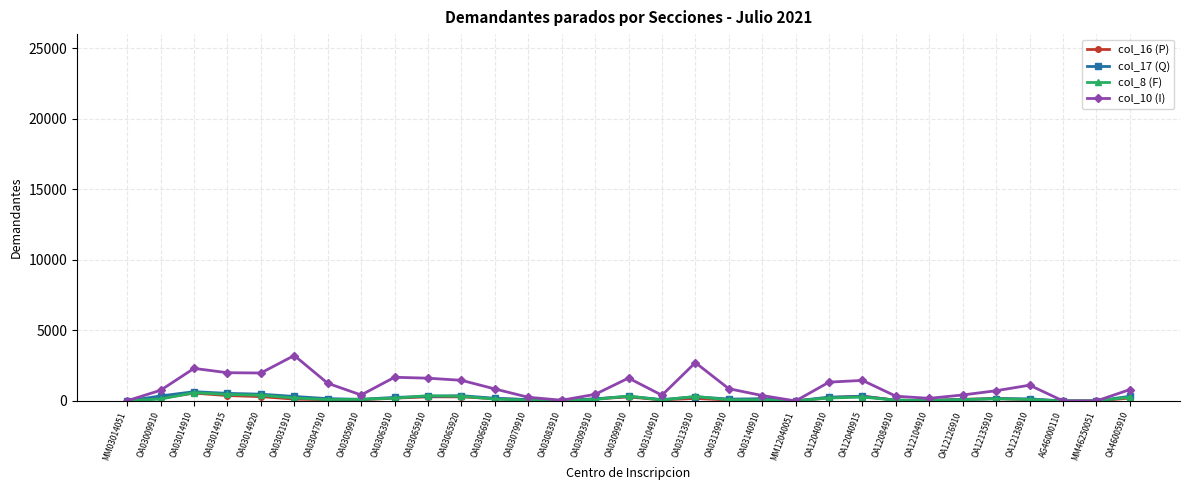

The value of col_10 (I) at OA03059910 is 423. True or false?

True